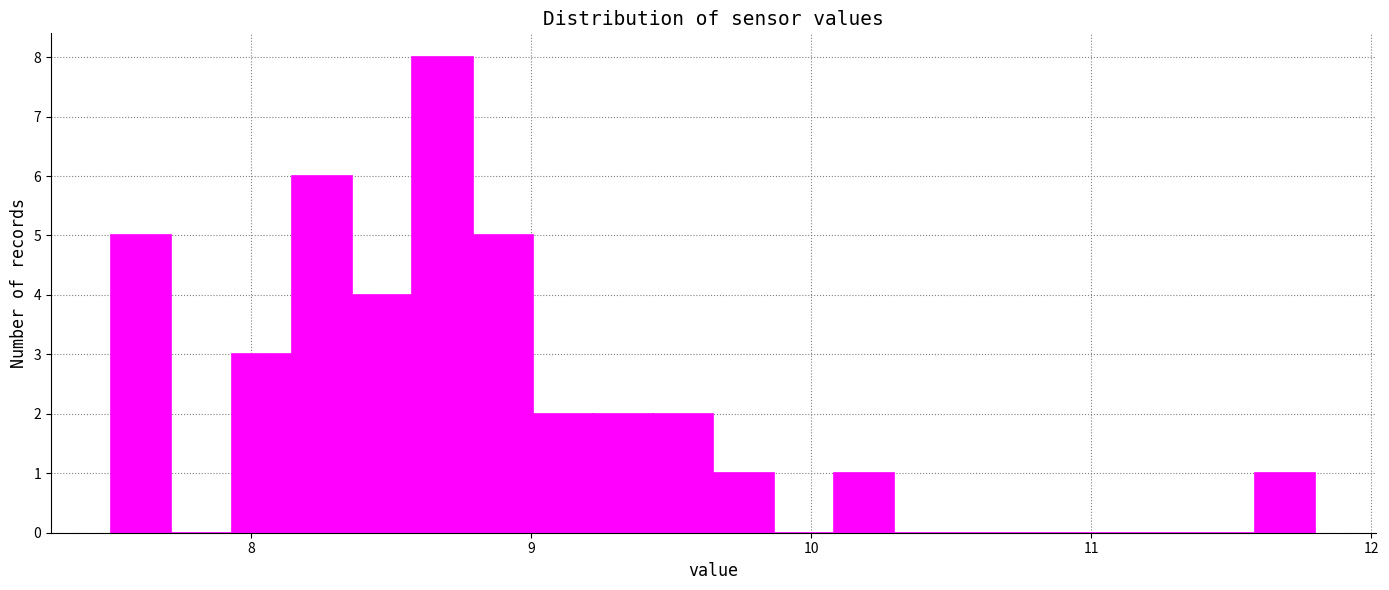

Read against the x-axis, roughly where is the centre of the tallest bar?

8.7